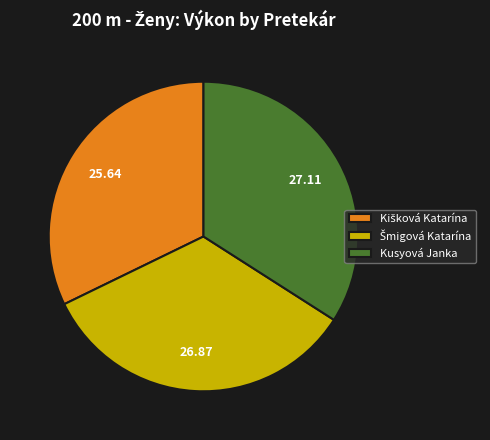

How many slices are in this pie chart?

3